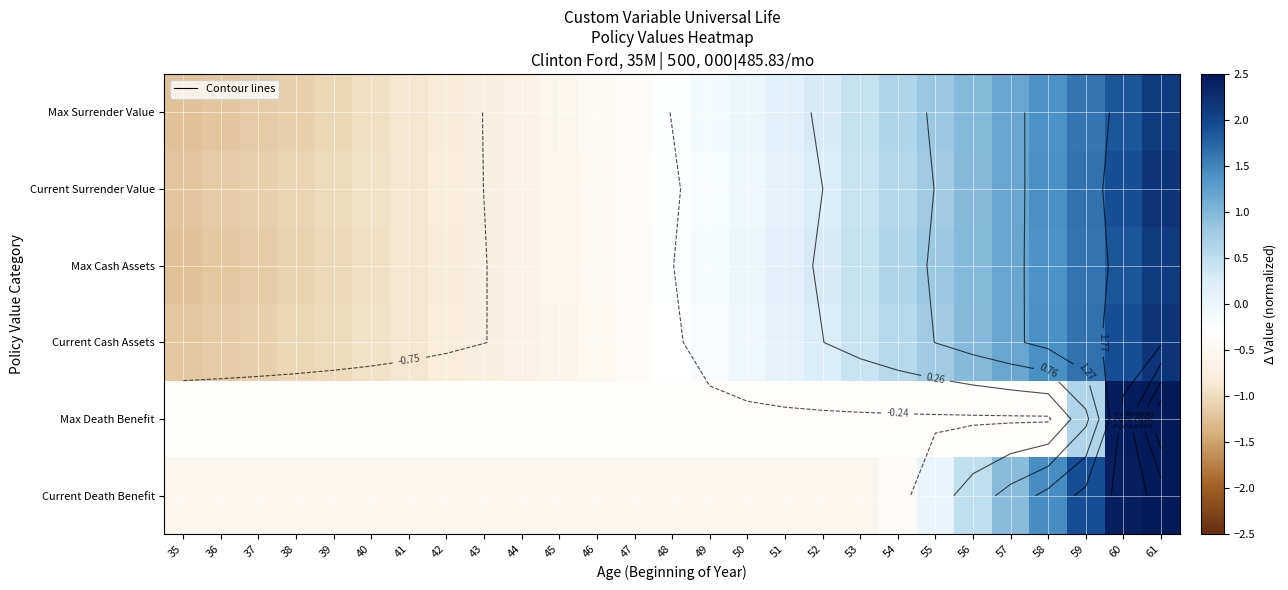

At which category does the chart reach its minimum across all series?

35